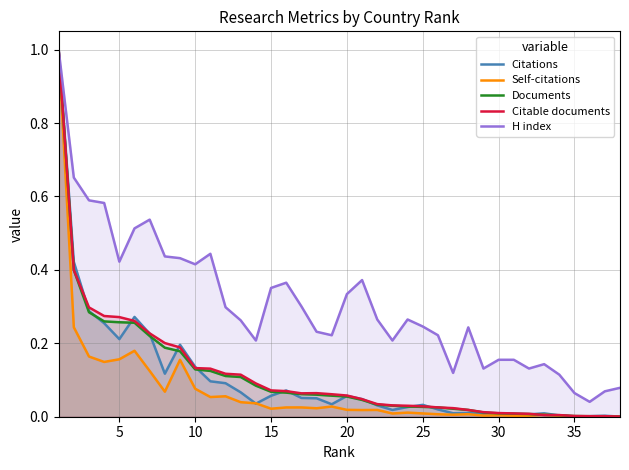

The value of Citations at 5 is 0.1. True or false?

False